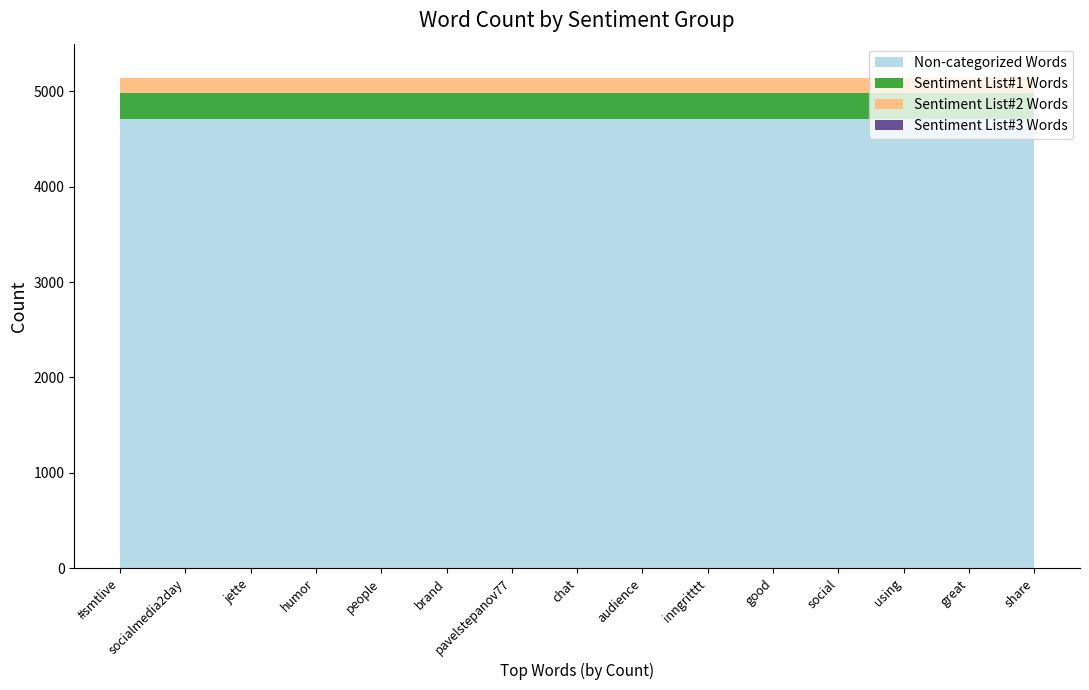

Reading left to right, list all the values displayed in this chart.

Non-categorized Words: 4715	4715	4715	4715	4715	4715	4715	4715	4715	4715	4715	4715	4715	4715	4715
Sentiment List#1 Words: 271	271	271	271	271	271	271	271	271	271	271	271	271	271	271
Sentiment List#2 Words: 149	149	149	149	149	149	149	149	149	149	149	149	149	149	149
Sentiment List#3 Words: 3	3	3	3	3	3	3	3	3	3	3	3	3	3	3